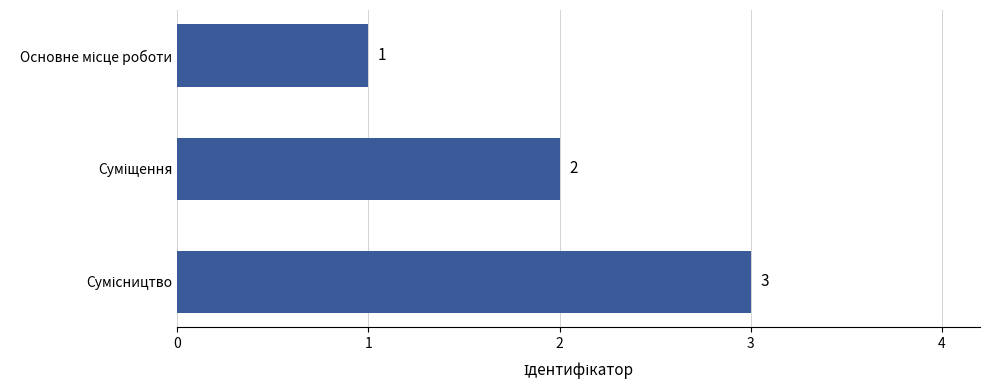

What is the greatest value displayed?

3